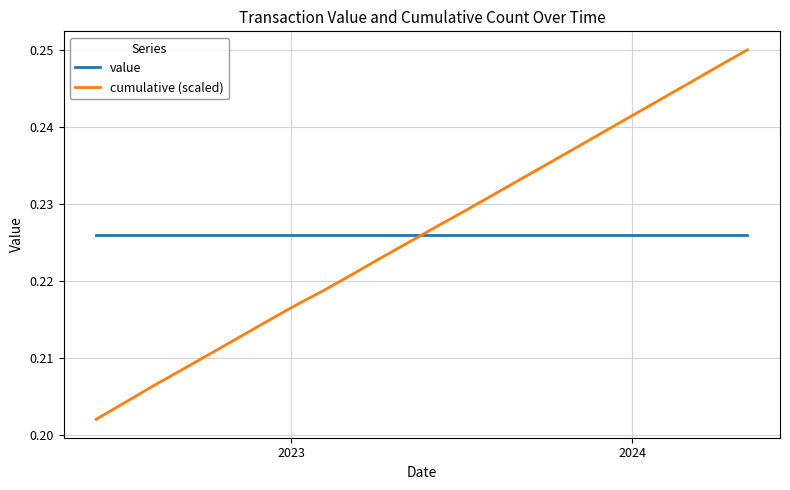

Which series has the largest range (max minus min)?

cumulative (scaled)